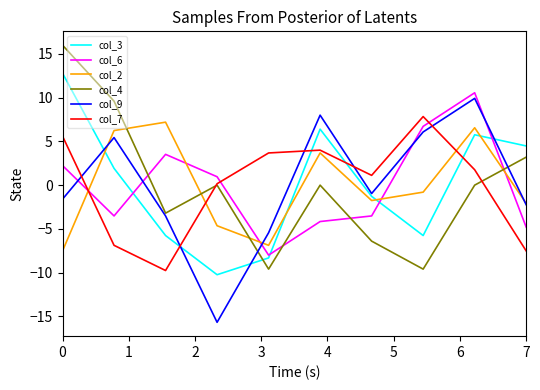

True or false: col_2 and col_4 cross at least once.

True